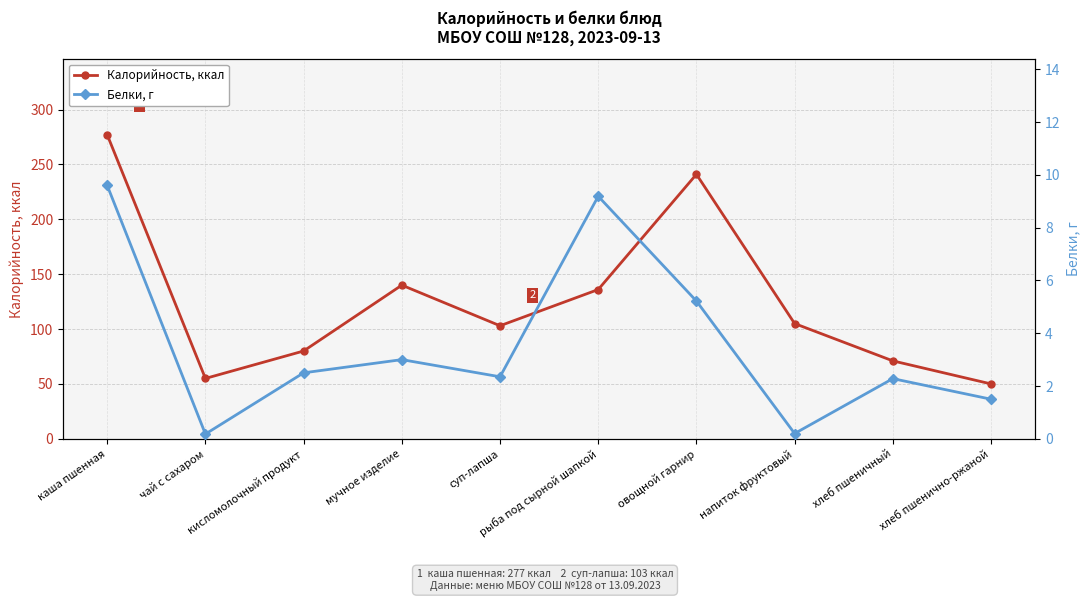

What is the difference between the second highest and second lowest values in the Белки, г series?

9.0